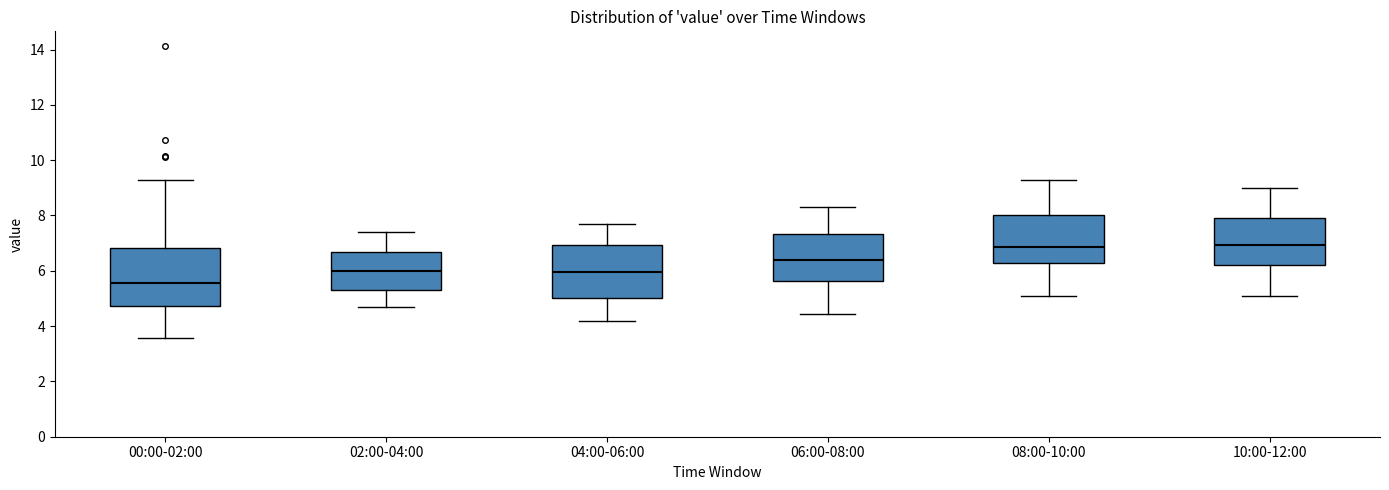

Reading left to right, read every box against the y-axis: the position of its median line, the range the box covers, and the ends of its whiskers. The values are not printed on the chart, so give them approximately, as read against the axis.

00:00-02:00: median 5.6, box 4.8 to 6.8, whiskers 3.6 to 9.2
02:00-04:00: median 6.0, box 5.2 to 6.6, whiskers 4.8 to 7.4
04:00-06:00: median 6.0, box 5.0 to 7.0, whiskers 4.2 to 7.8
06:00-08:00: median 6.4, box 5.6 to 7.4, whiskers 4.4 to 8.4
08:00-10:00: median 6.8, box 6.2 to 8.0, whiskers 5.2 to 9.4
10:00-12:00: median 7.0, box 6.2 to 8.0, whiskers 5.2 to 9.0